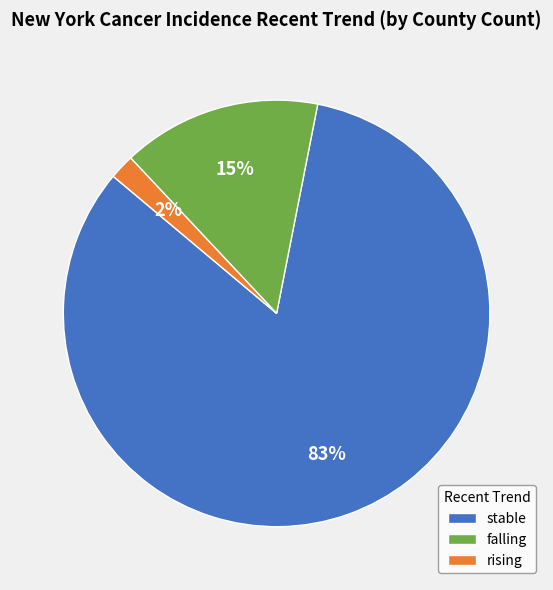

What percentage is the rising slice, to the nearest percent?

2%